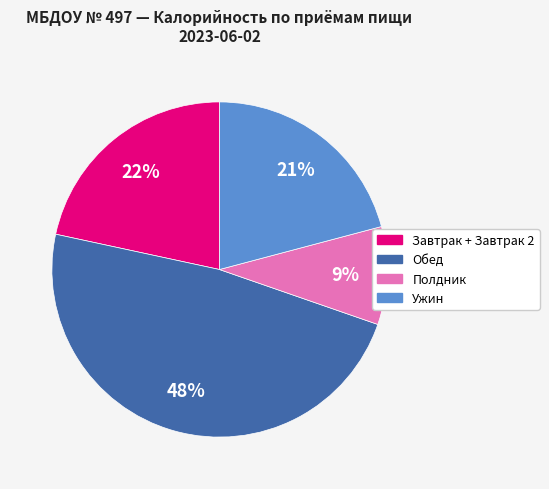

Is there a majority slice in this chart?

No